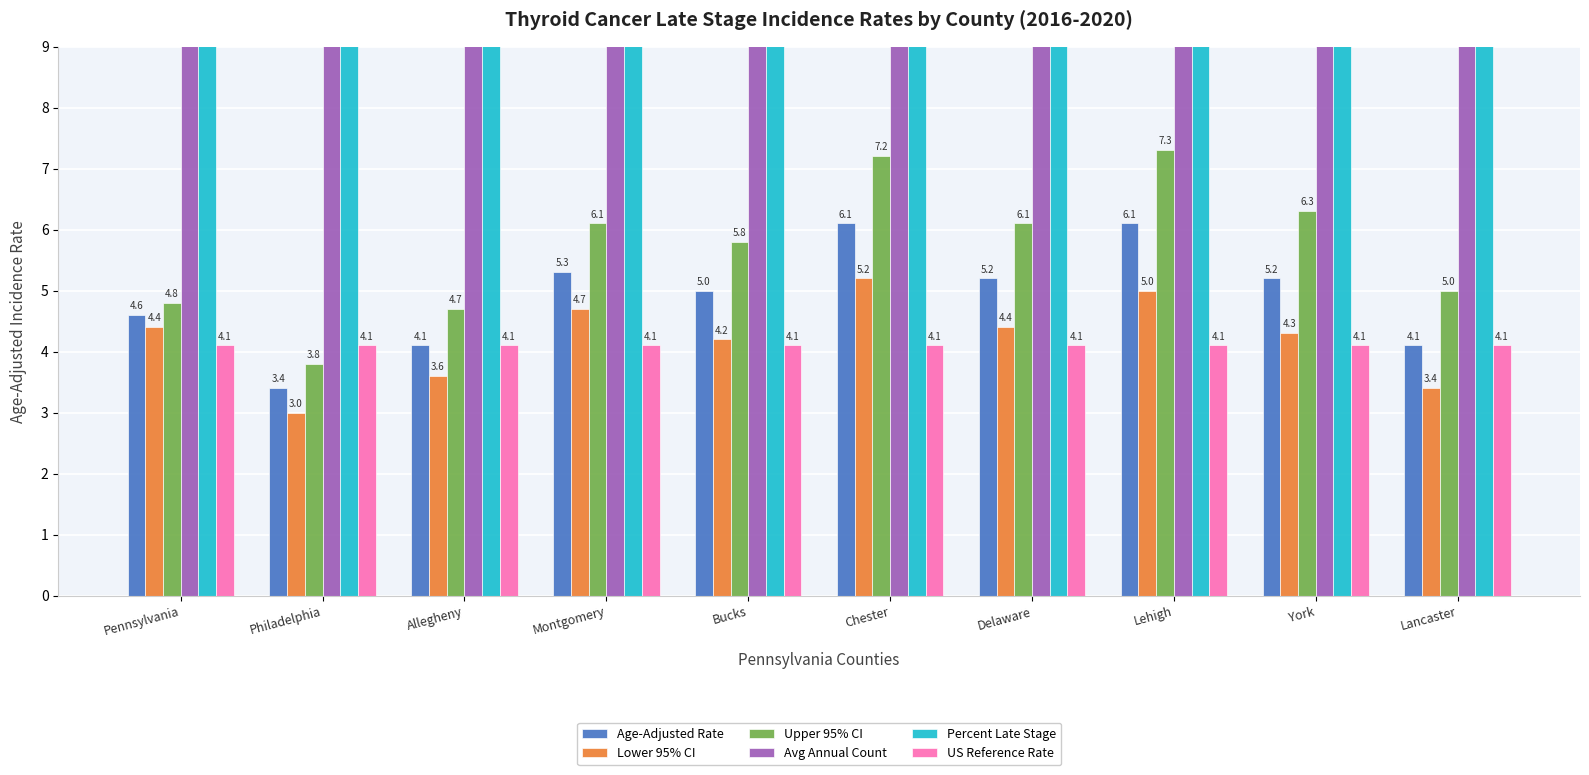

What is the approximate value of US Reference Rate at Chester?

4.1